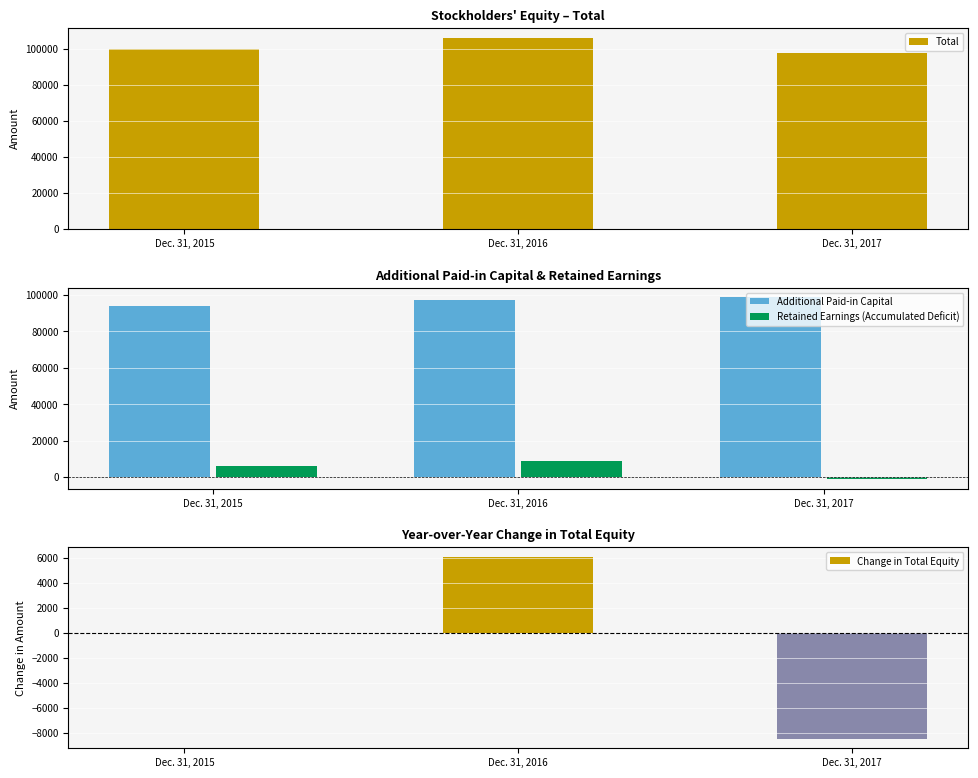

At which label is Total closest to 101934?

Dec. 31, 2015